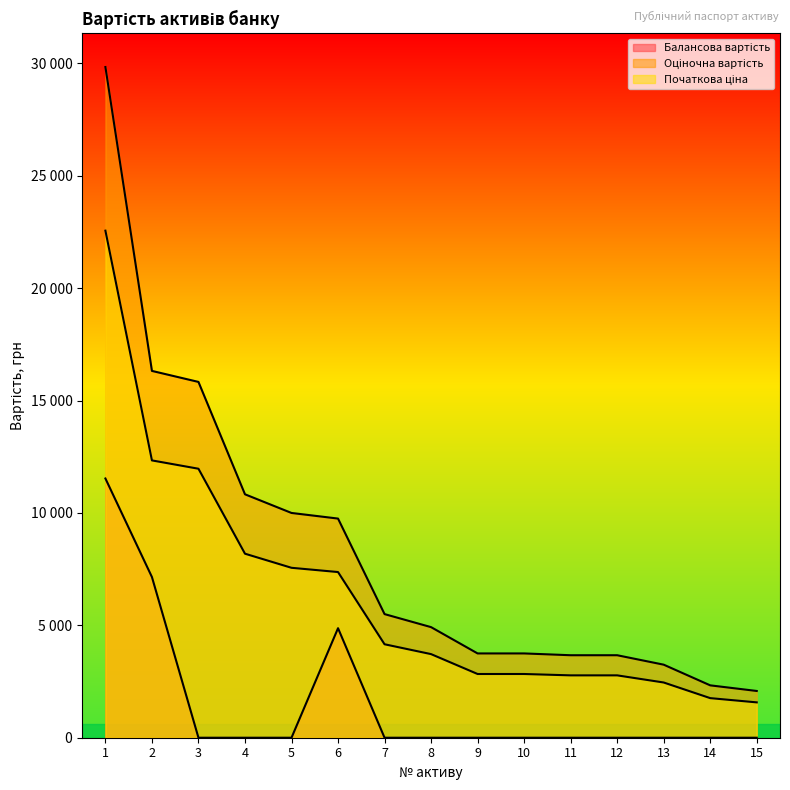

List the series in order of their overall mean, lowest first.

Балансова вартість, Початкова ціна, Оціночна вартість